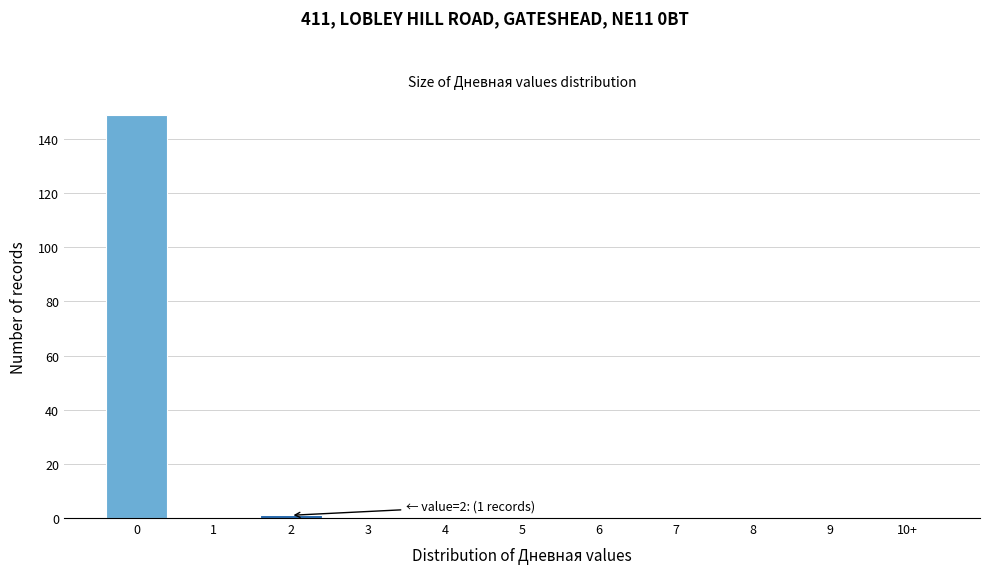

Reading right to left, extract all data points from this chart.

10+=0	9=0	8=0	7=0	6=0	5=0	4=0	3=0	2=1	1=0	0=149